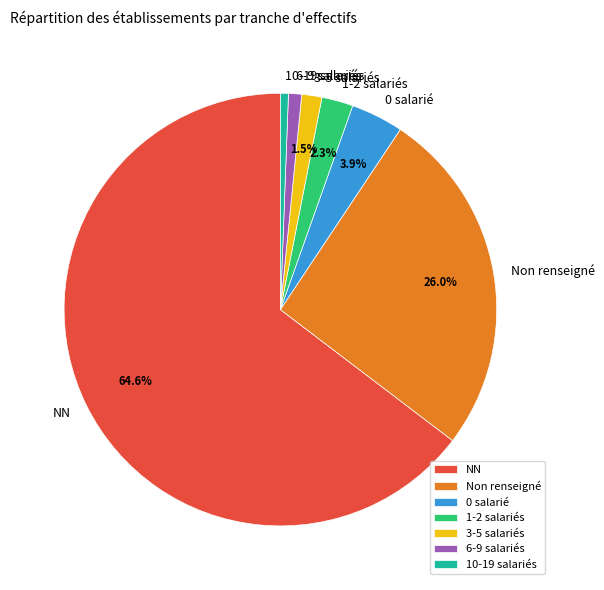

Is the sum of 10-19 salariés and 1-2 salariés greater than half?

No